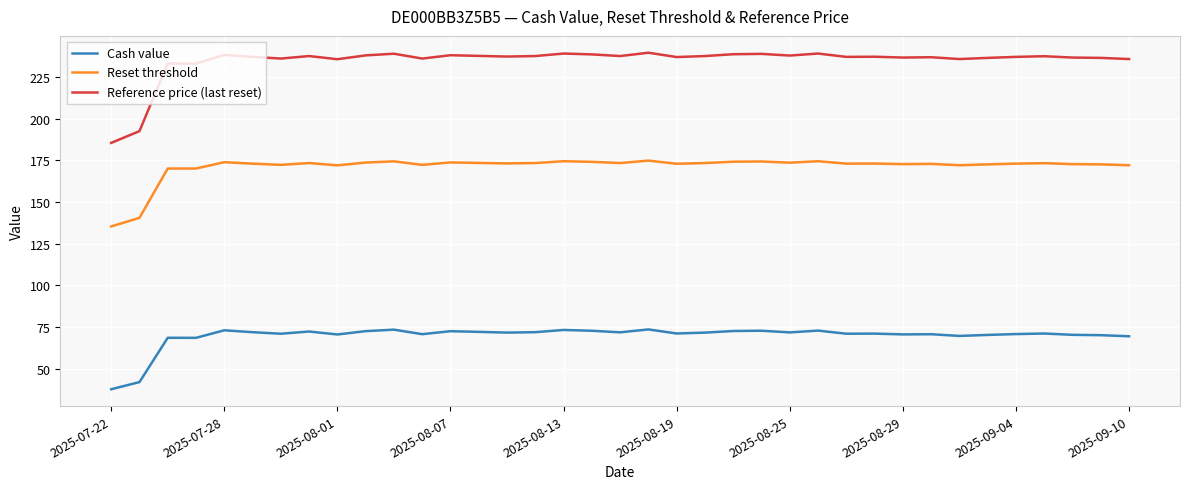

What is the difference between the maximum and minimum values in the Reset threshold series?

39.5